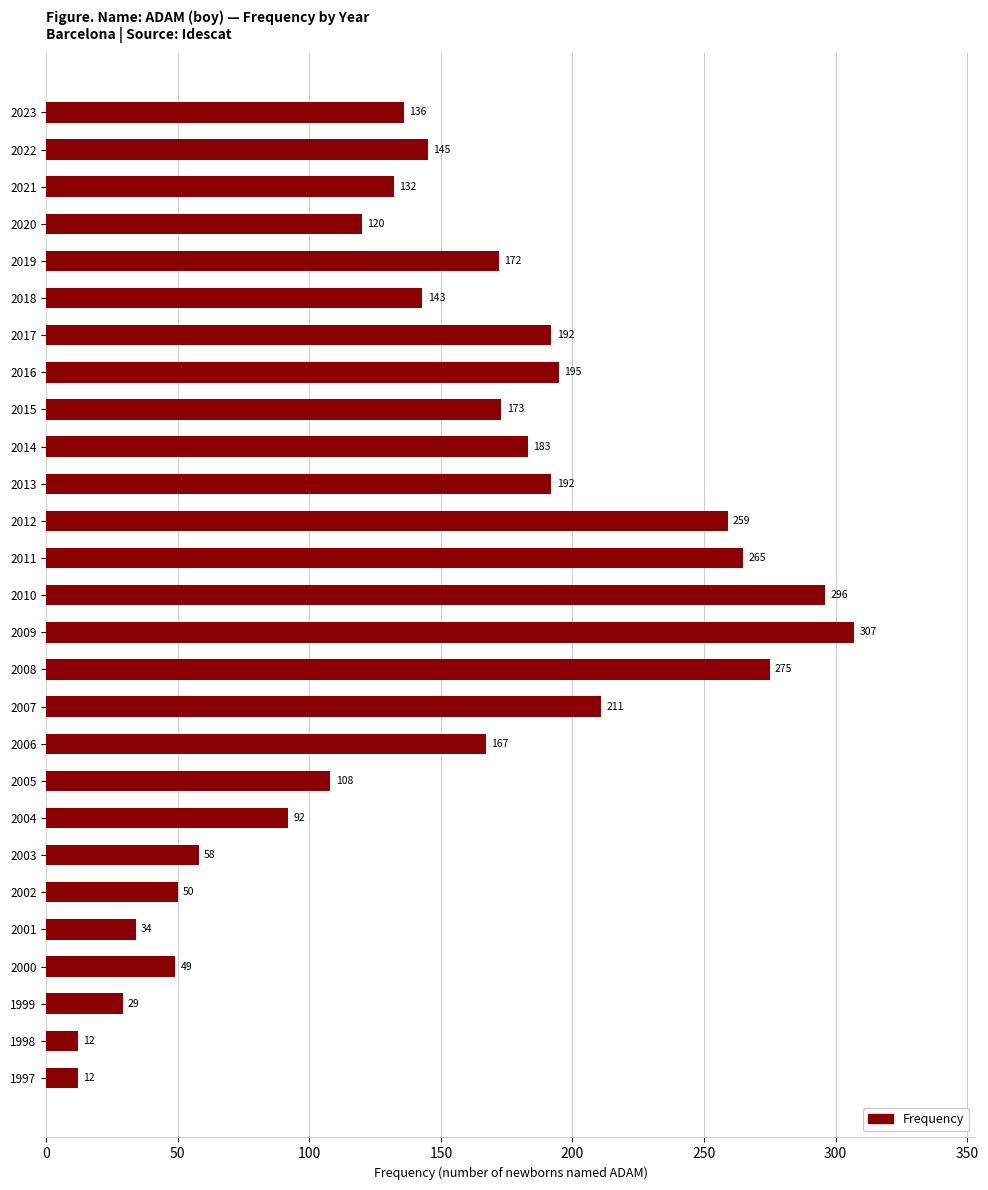

What is the difference between the maximum and second lowest values?

295